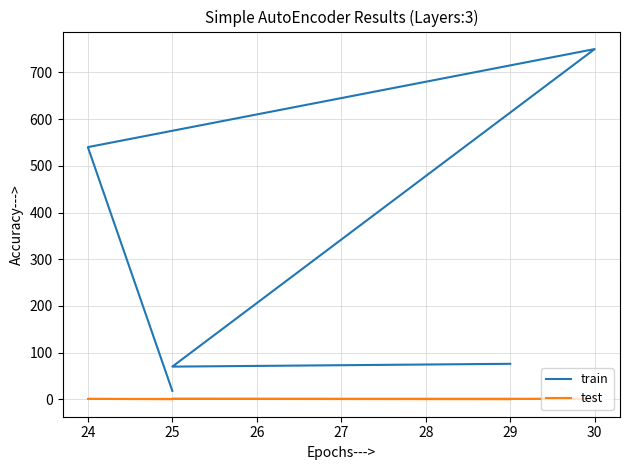

What is the value of the train point at the 5th from the left?

76.0